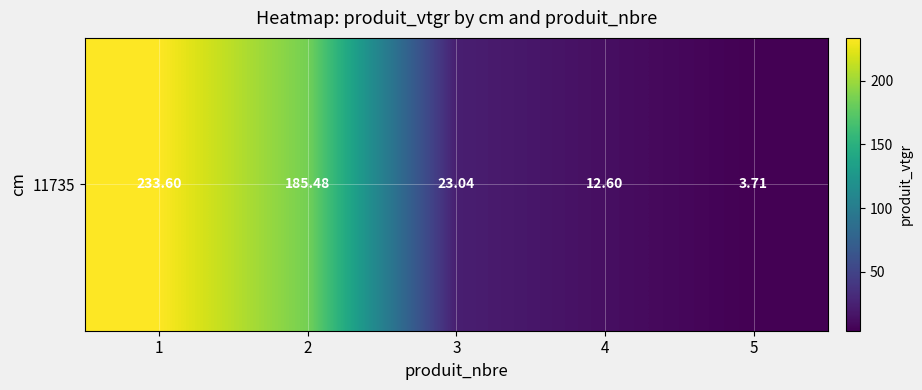

Which label corresponds to the largest value in the chart?

1